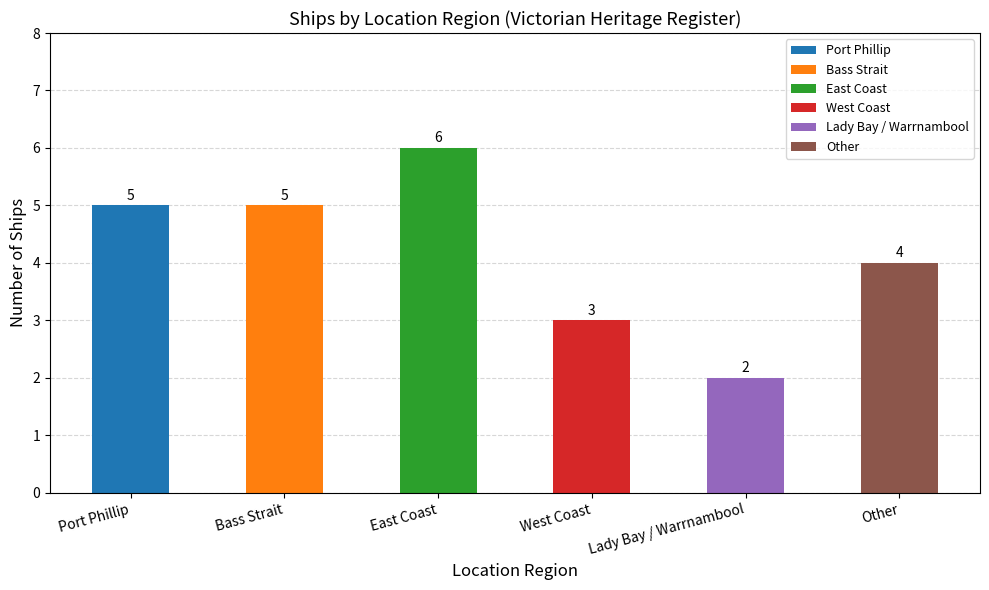

Which category has the lowest value across all series?

Lady Bay / Warrnambool